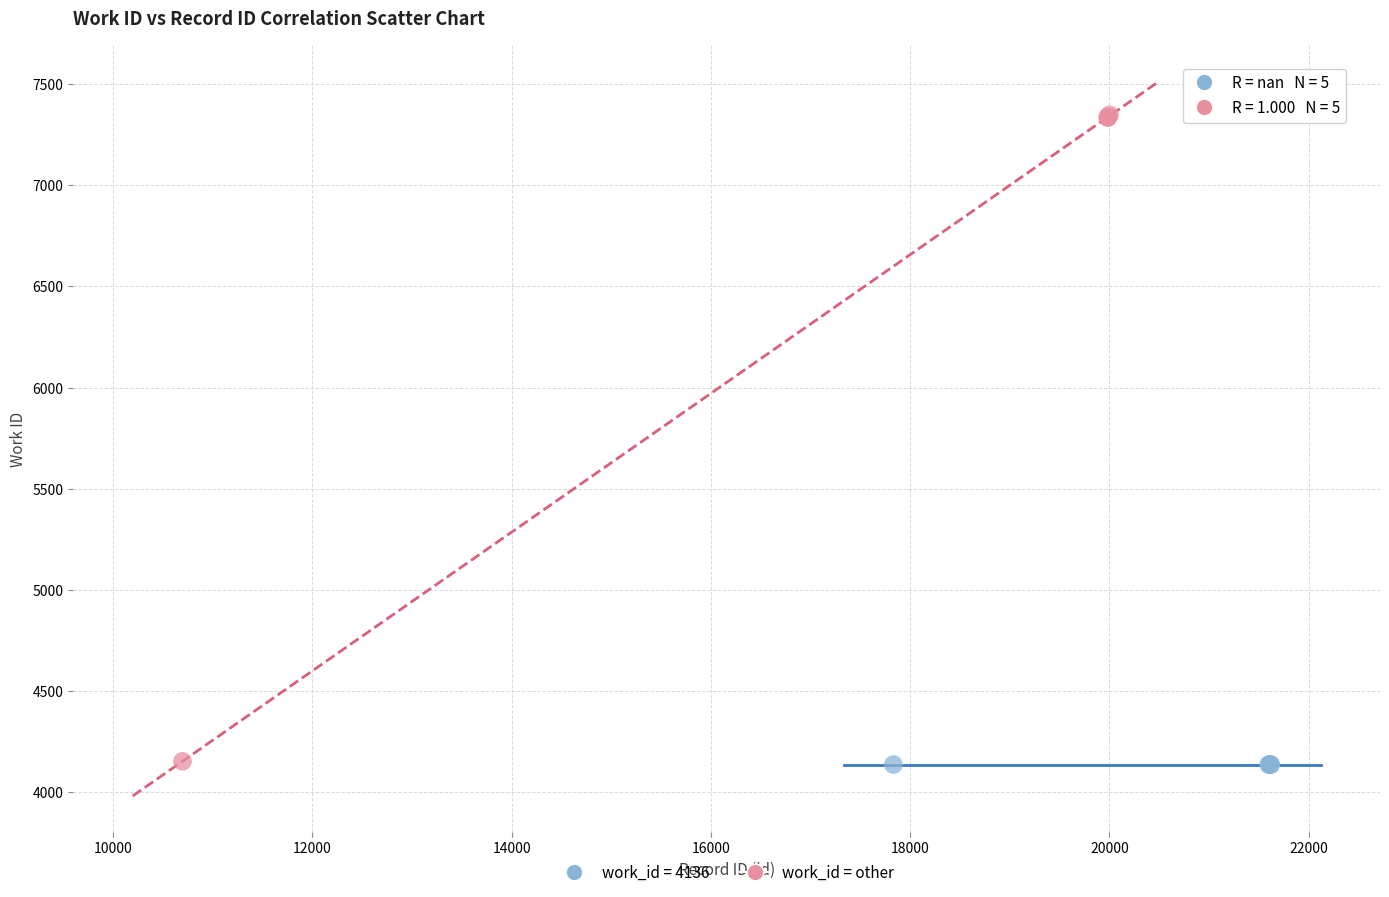

Which series reaches the maximum Y coordinate?

work_id = other